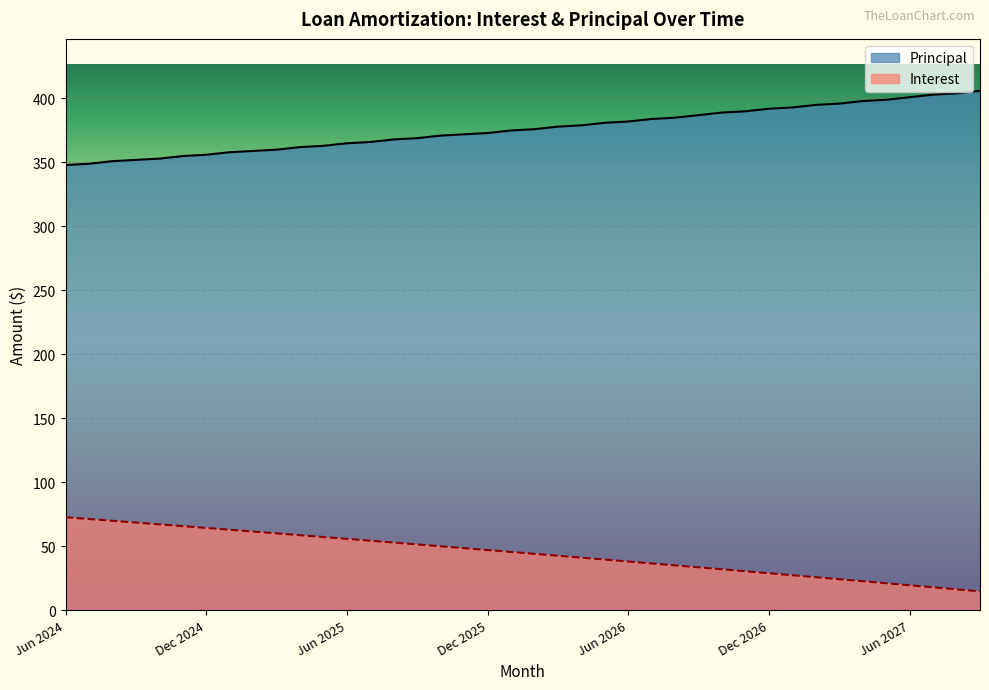

Reading right to left, list all the values displayed in this chart.

Interest: Sep 2027=14.7	Aug 2027=16.3	Jul 2027=17.9	Jun 2027=19.5	May 2027=21.1	Apr 2027=22.6	Mar 2027=24.2	Feb 2027=25.8	Jan 2027=27.3	Dec 2026=28.9	Nov 2026=30.4	Oct 2026=31.9	Sep 2026=33.5	Aug 2026=35.0	Jul 2026=36.5	Jun 2026=38.0	May 2026=39.5	Apr 2026=41.0	Mar 2026=42.5	Feb 2026=44.0	Jan 2026=45.5	Dec 2025=47.0	Nov 2025=48.5	Oct 2025=49.9	Sep 2025=51.4	Aug 2025=52.9	Jul 2025=54.3	Jun 2025=55.7	May 2025=57.2	Apr 2025=58.6	Mar 2025=60.0	Feb 2025=61.5	Jan 2025=62.9	Dec 2024=64.3	Nov 2024=65.7	Oct 2024=67.1	Sep 2024=68.5	Aug 2024=69.9	Jul 2024=71.2	Jun 2024=72.6
Principal: Sep 2027=406.0	Aug 2027=404.0	Jul 2027=403.0	Jun 2027=401.0	May 2027=399.0	Apr 2027=398.0	Mar 2027=396.0	Feb 2027=395.0	Jan 2027=393.0	Dec 2026=392.0	Nov 2026=390.0	Oct 2026=389.0	Sep 2026=387.0	Aug 2026=385.0	Jul 2026=384.0	Jun 2026=382.0	May 2026=381.0	Apr 2026=379.0	Mar 2026=378.0	Feb 2026=376.0	Jan 2026=375.0	Dec 2025=373.0	Nov 2025=372.0	Oct 2025=371.0	Sep 2025=369.0	Aug 2025=368.0	Jul 2025=366.0	Jun 2025=365.0	May 2025=363.0	Apr 2025=362.0	Mar 2025=360.0	Feb 2025=359.0	Jan 2025=358.0	Dec 2024=356.0	Nov 2024=355.0	Oct 2024=353.0	Sep 2024=352.0	Aug 2024=351.0	Jul 2024=349.0	Jun 2024=348.0